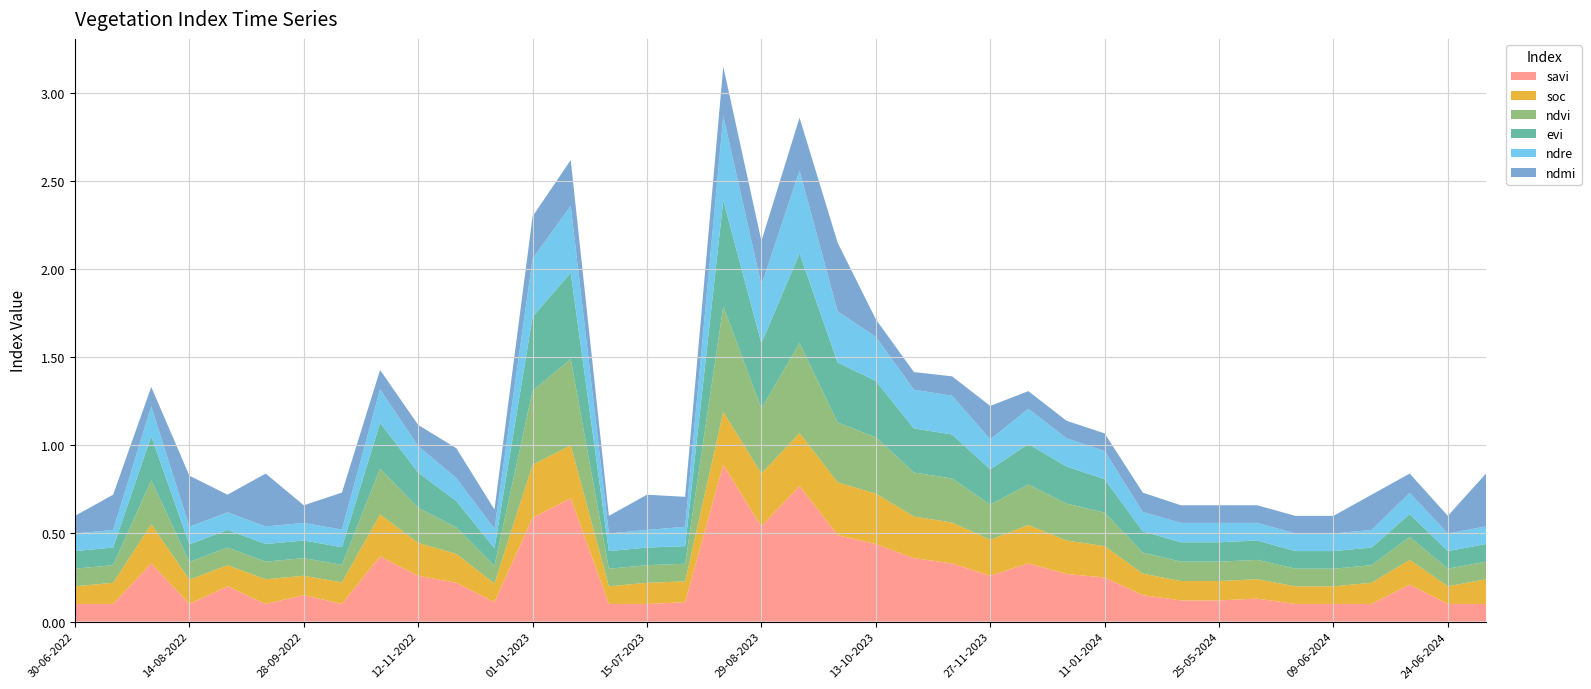

Reading right to left, list all the values displayed in this chart.

savi: 0.1	0.1	0.2	0.1	0.1	0.1	0.1	0.1	0.1	0.1	0.2	0.3	0.3	0.3	0.3	0.4	0.4	0.5	0.8	0.5	0.9	0.1	0.1	0.1	0.7	0.6	0.1	0.2	0.3	0.4	0.1	0.1	0.1	0.2	0.1	0.3	0.1	0.1
soc: 0.1	0.1	0.1	0.1	0.1	0.1	0.1	0.1	0.1	0.1	0.2	0.2	0.2	0.2	0.2	0.2	0.3	0.3	0.3	0.3	0.3	0.1	0.1	0.1	0.3	0.3	0.1	0.2	0.2	0.2	0.1	0.1	0.1	0.1	0.1	0.2	0.1	0.1
ndvi: 0.1	0.1	0.1	0.1	0.1	0.1	0.1	0.1	0.1	0.1	0.2	0.2	0.2	0.2	0.2	0.2	0.3	0.3	0.5	0.4	0.6	0.1	0.1	0.1	0.5	0.4	0.1	0.1	0.2	0.3	0.1	0.1	0.1	0.1	0.1	0.2	0.1	0.1
evi: 0.1	0.1	0.1	0.1	0.1	0.1	0.1	0.1	0.1	0.1	0.2	0.2	0.2	0.2	0.2	0.2	0.3	0.3	0.5	0.4	0.6	0.1	0.1	0.1	0.5	0.4	0.1	0.1	0.2	0.3	0.1	0.1	0.1	0.1	0.1	0.2	0.1	0.1
ndre: 0.1	0.1	0.1	0.1	0.1	0.1	0.1	0.1	0.1	0.1	0.2	0.2	0.2	0.2	0.2	0.2	0.2	0.3	0.5	0.3	0.5	0.1	0.1	0.1	0.4	0.3	0.1	0.1	0.1	0.2	0.1	0.1	0.1	0.1	0.1	0.2	0.1	0.1
ndmi: 0.3	0.1	0.1	0.2	0.1	0.1	0.1	0.1	0.1	0.1	0.1	0.1	0.1	0.2	0.1	0.1	0.1	0.4	0.3	0.2	0.3	0.2	0.2	0.1	0.3	0.2	0.1	0.2	0.1	0.1	0.2	0.1	0.3	0.1	0.3	0.1	0.2	0.1